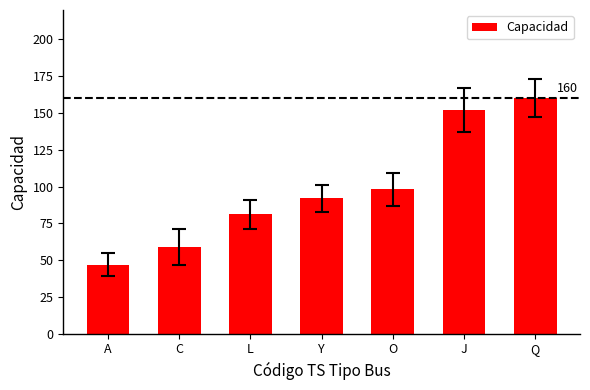

Which has a higher value, Y or L?

Y